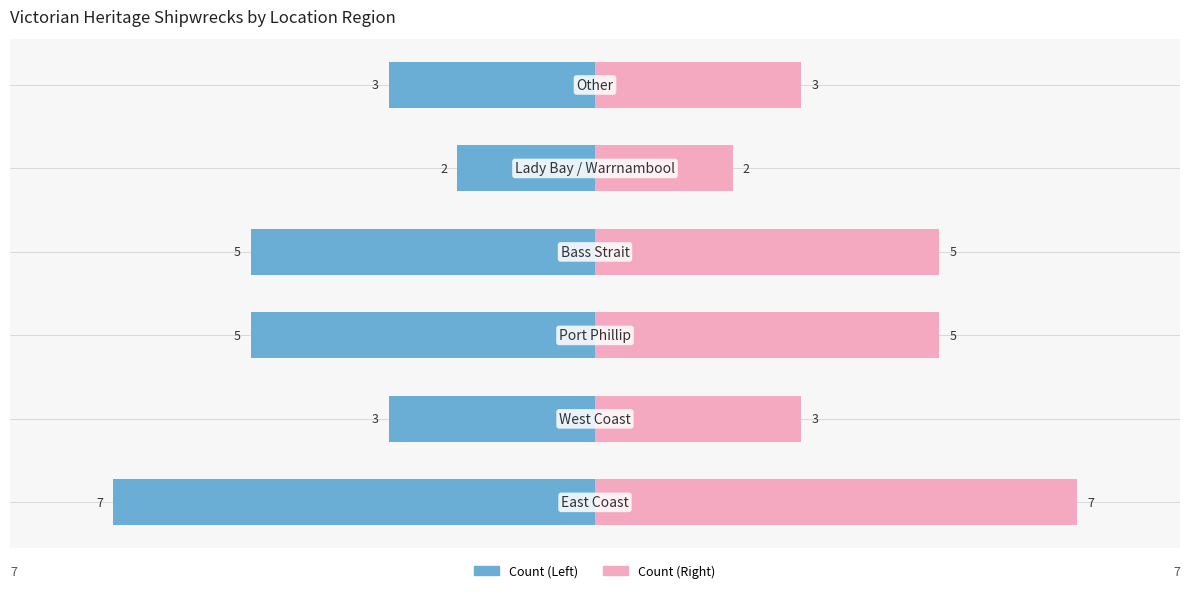

Reading right to left, extract all data points from this chart.

Count (Left): 5=-3	4=-2	3=-5	2=-5	1=-3	0=-7
Count (Right): 5=3	4=2	3=5	2=5	1=3	0=7